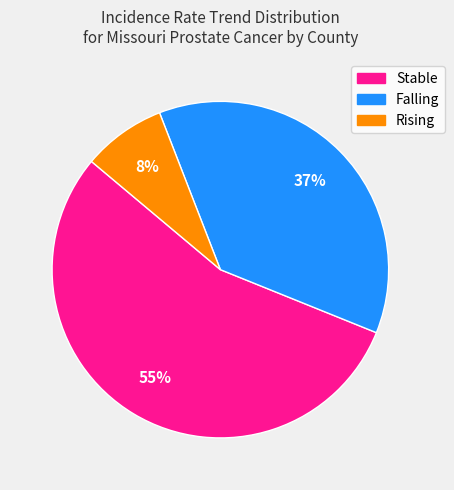

Is there a majority slice in this chart?

Yes